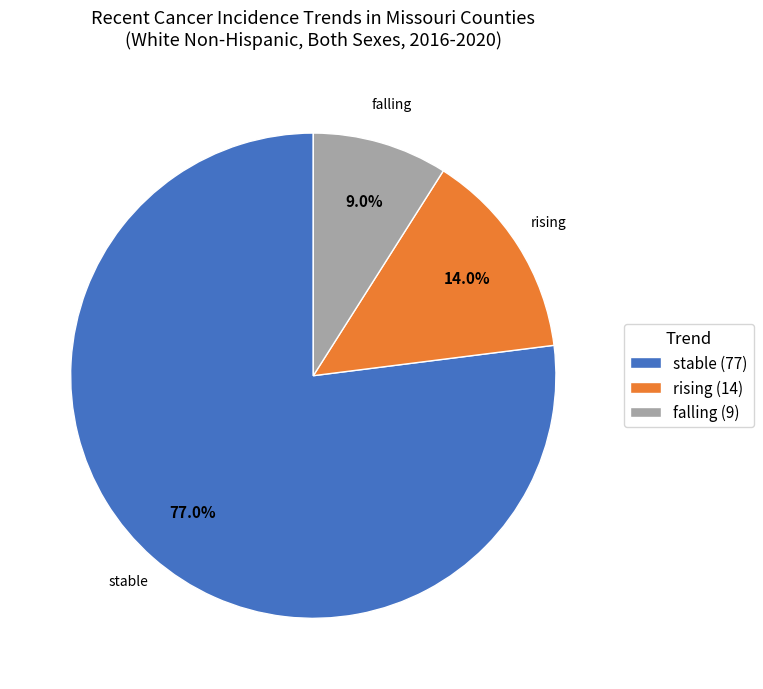

The stable slice represents 77% of the pie. True or false?

True